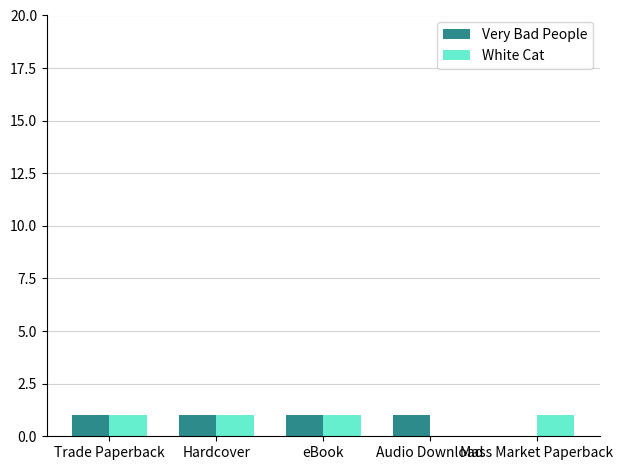

What is the sum of all White Cat values?

4